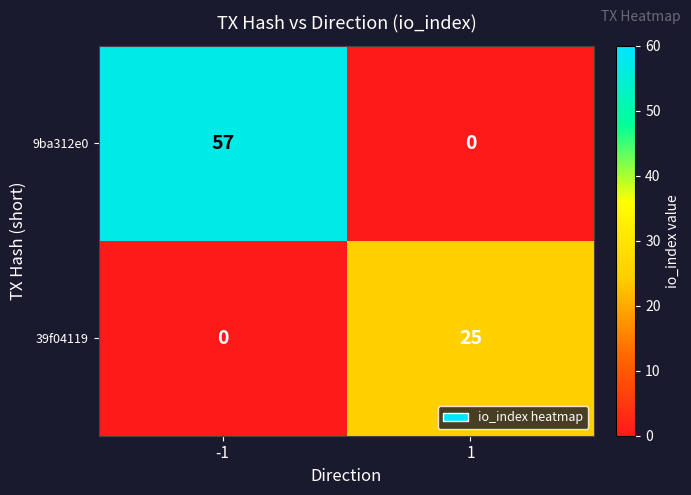

Rank the series at -1 from highest to lowest value.

9ba312e0, 39f04119